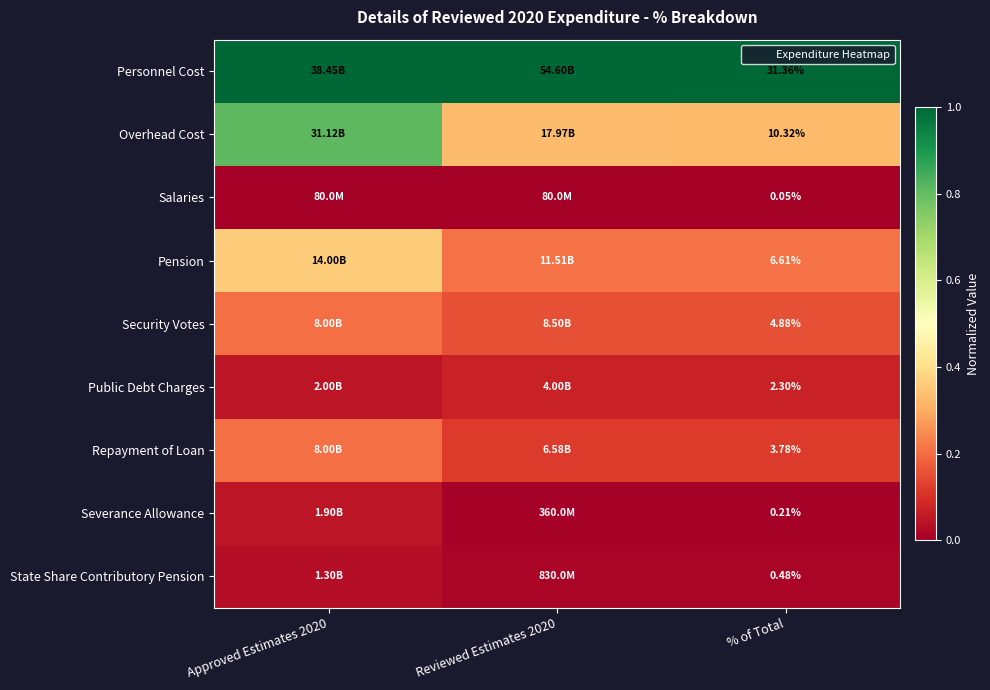

What is the total value across all series at Approved Estimates 2020?

2.7